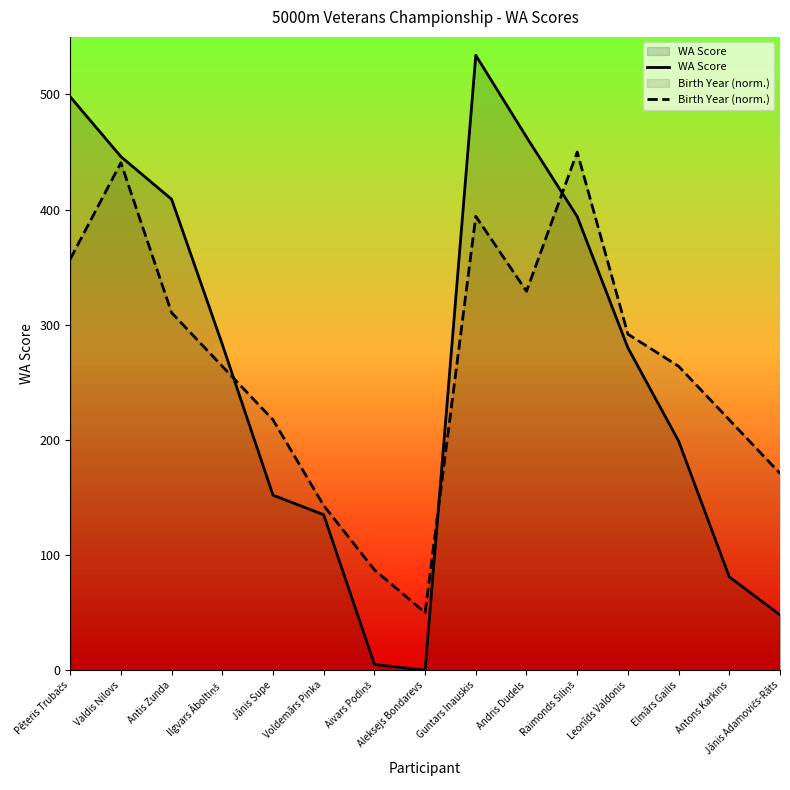

How many lines are shown in the chart?

2